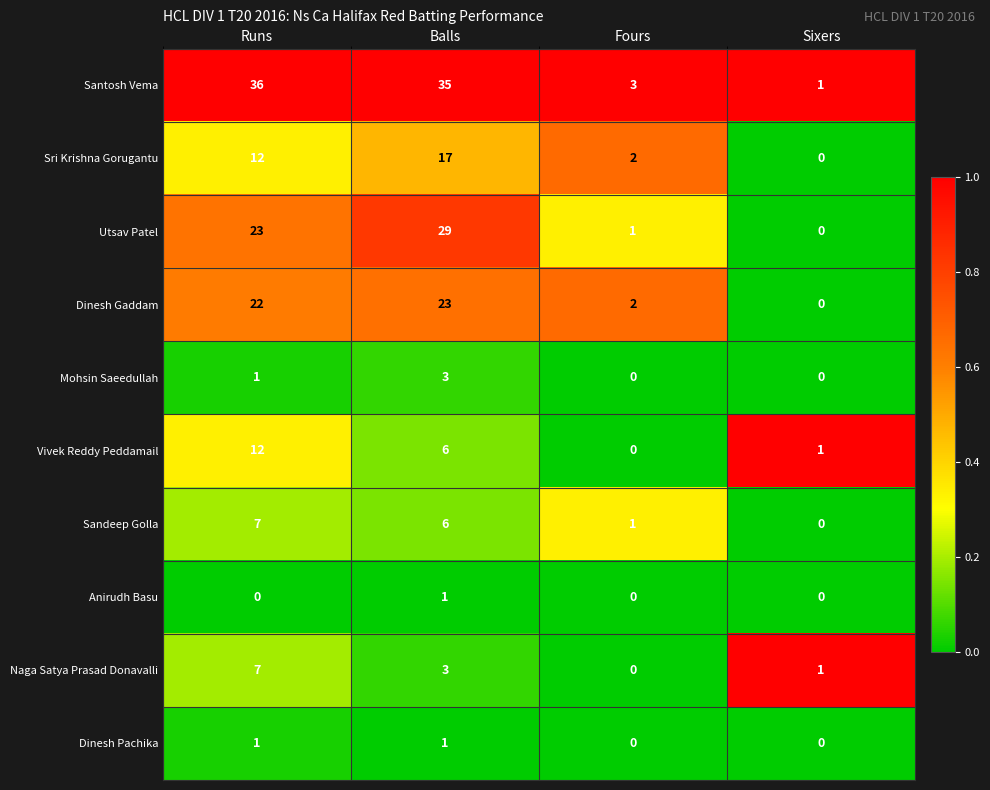

At which label is Mohsin Saeedullah closest to 1?

Runs